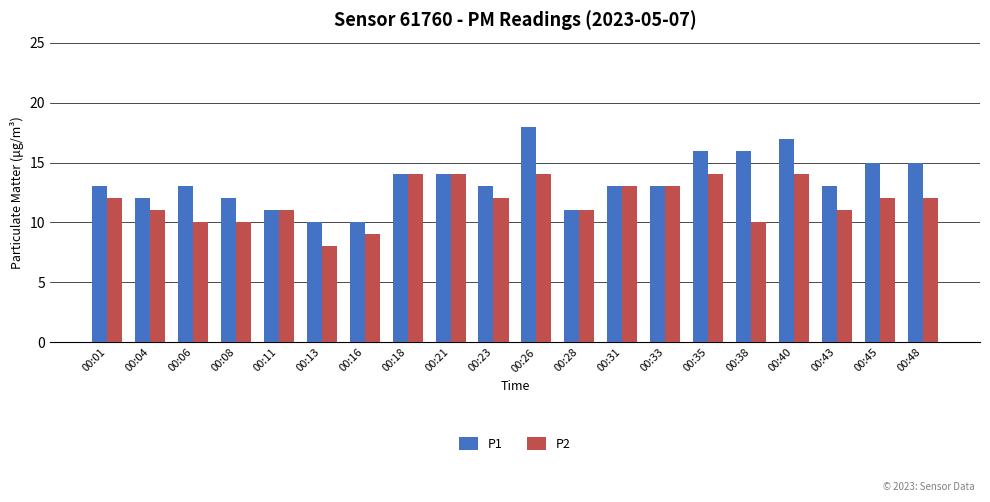

Is the value of P1 at 00:45 greater than the value of P2 at 00:13?

Yes